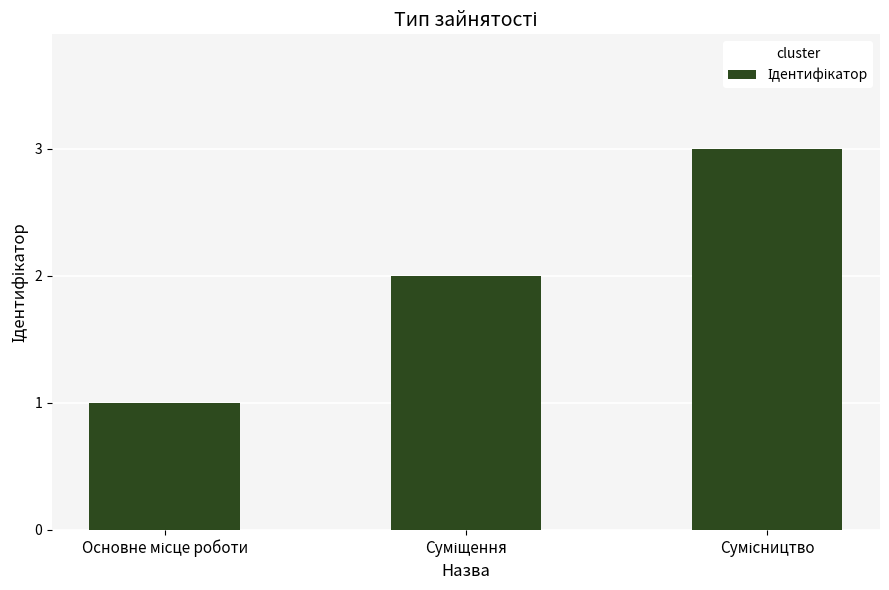

What is the greatest value displayed?

3